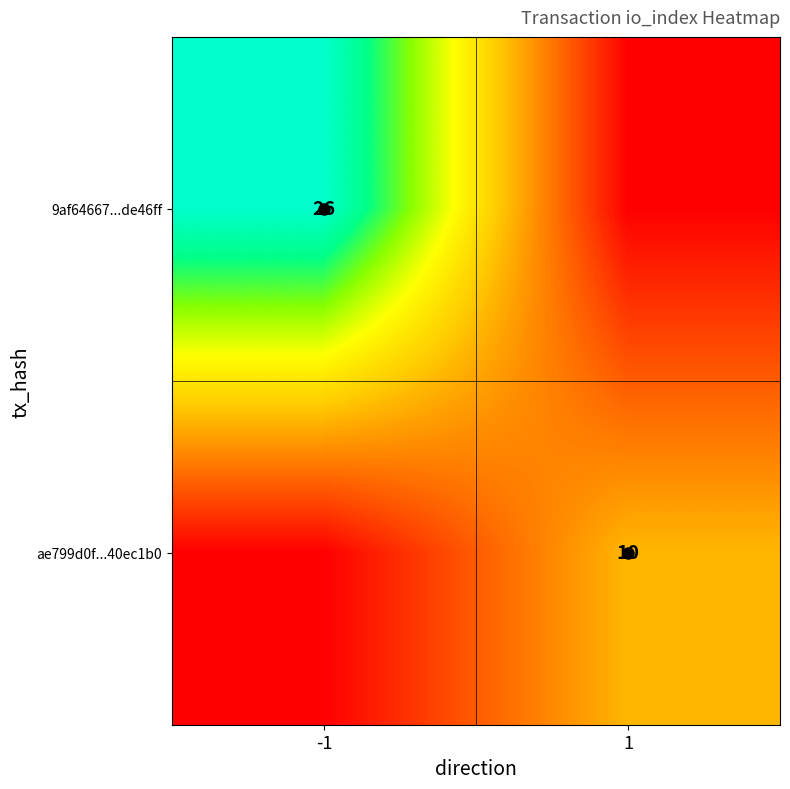

Rank the series at 1 from lowest to highest value.

9af64667...de46ff, ae799d0f...40ec1b0